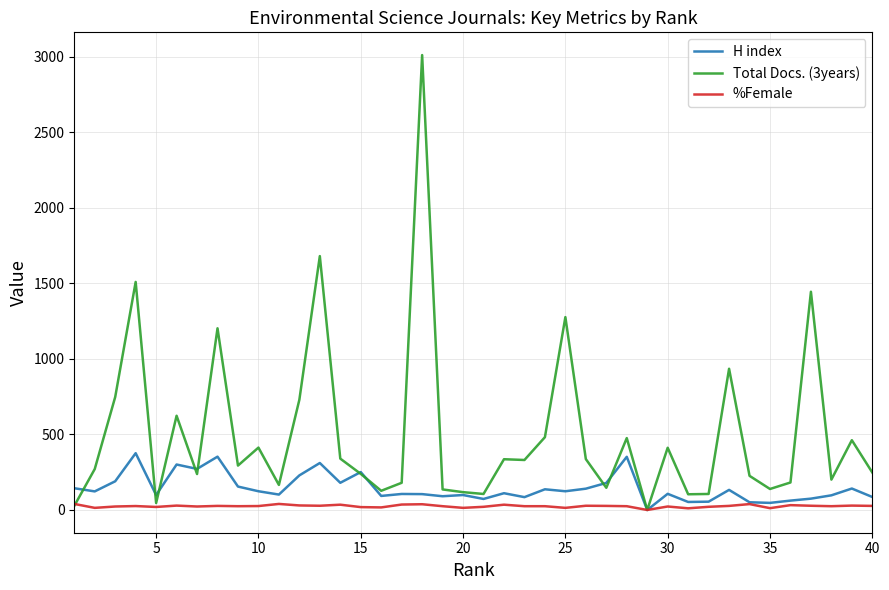

Which series has the widest spread of values?

Total Docs. (3years)